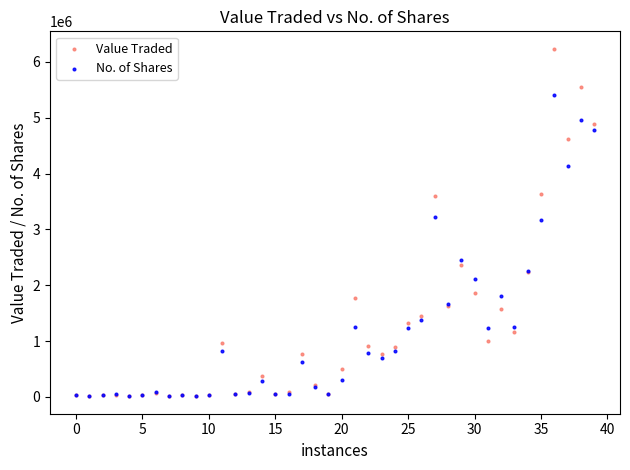

In the No. of Shares series, what Y value is closest to 2708662?

2459144